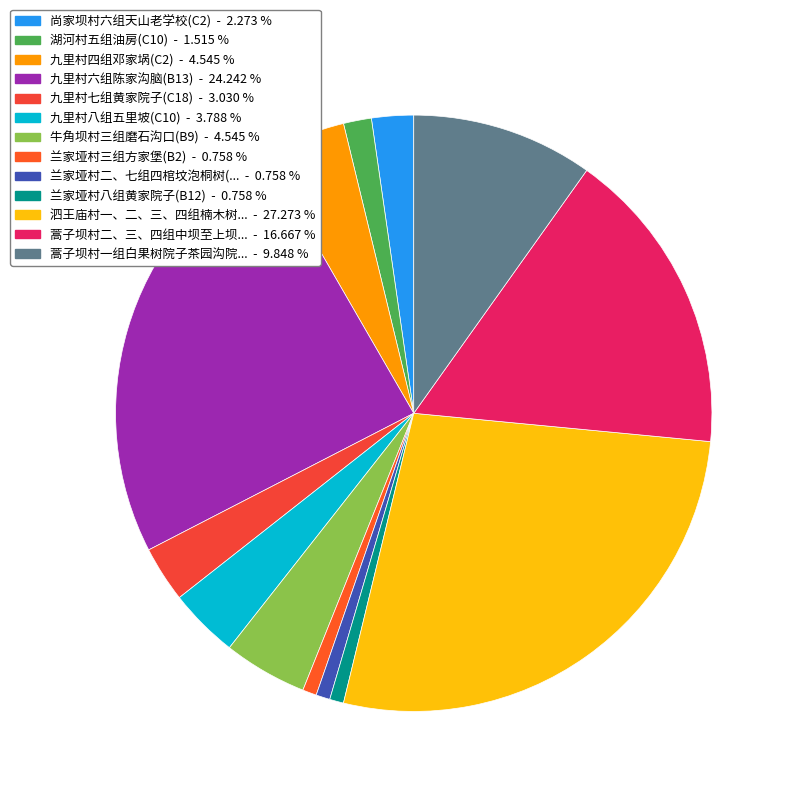

How many slices are in this pie chart?

13